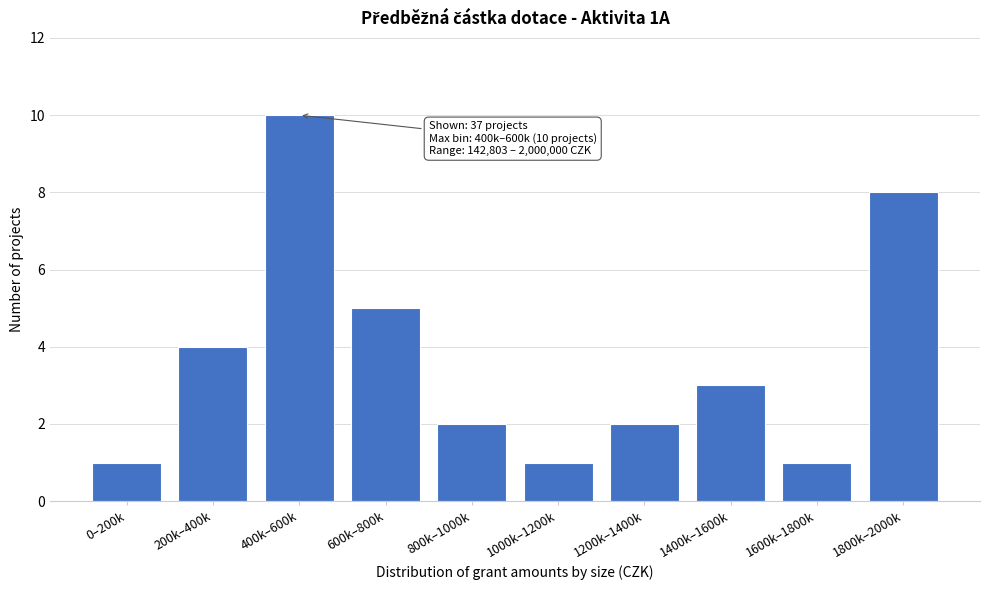

Reading left to right, extract all data points from this chart.

0–200k=1	200k–400k=4	400k–600k=10	600k–800k=5	800k–1000k=2	1000k–1200k=1	1200k–1400k=2	1400k–1600k=3	1600k–1800k=1	1800k–2000k=8